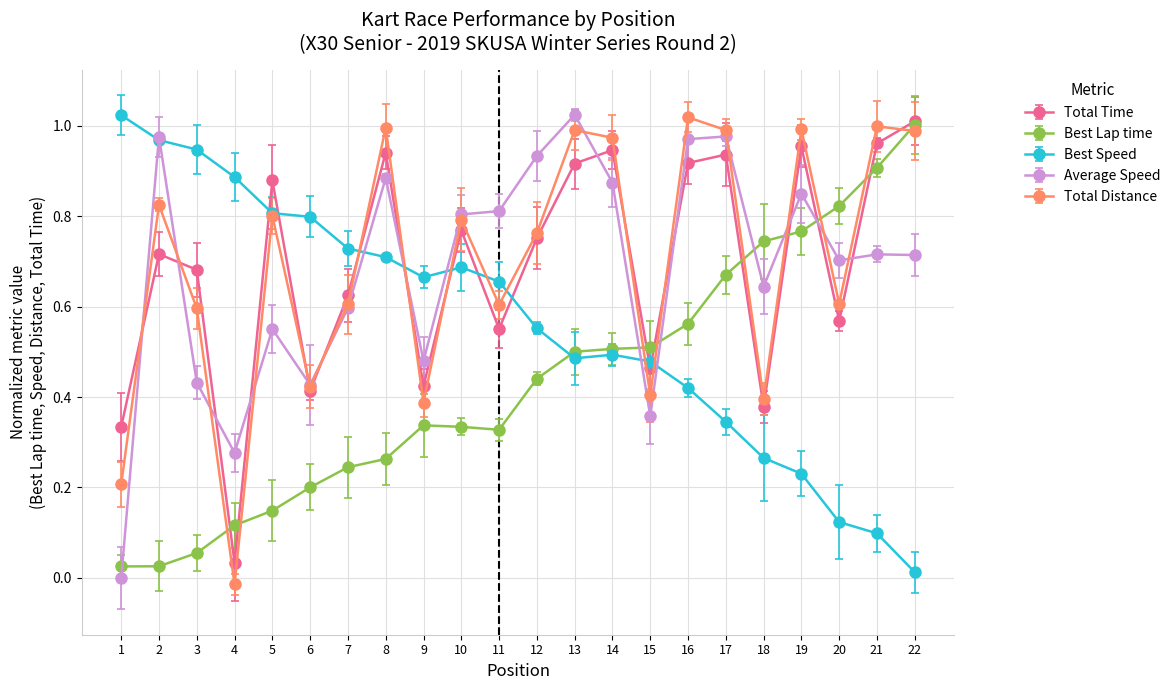

What are all the series names shown in the legend?

Total Time, Best Lap time, Best Speed, Average Speed, Total Distance